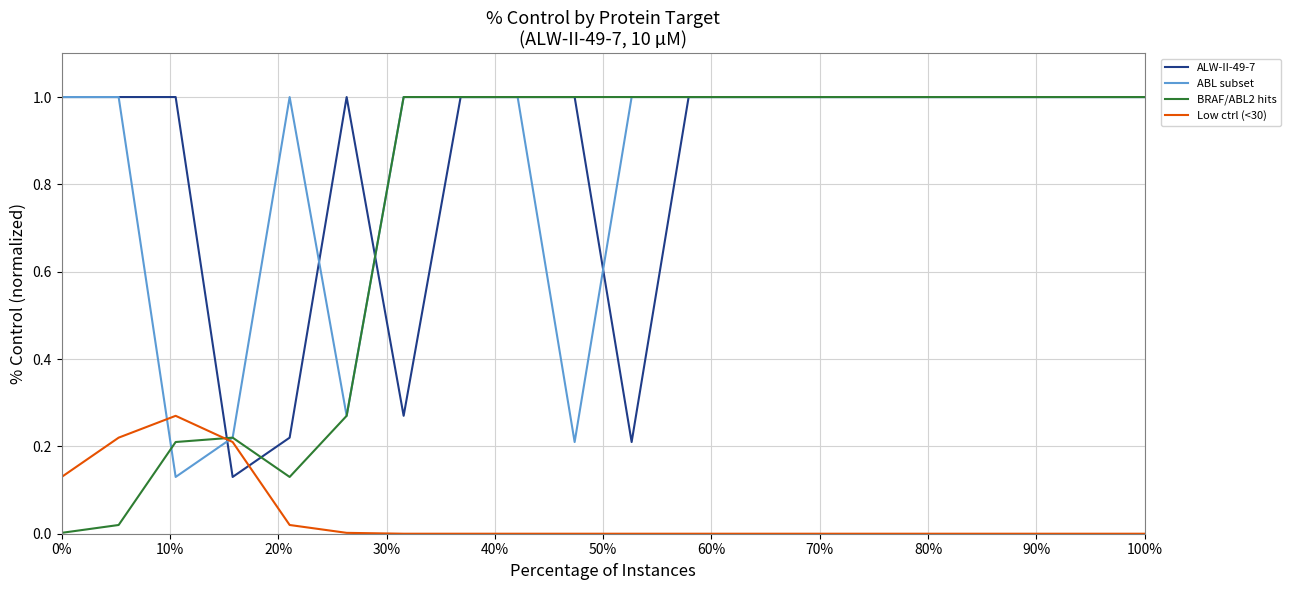

Which series has the largest range (max minus min)?

BRAF/ABL2 hits